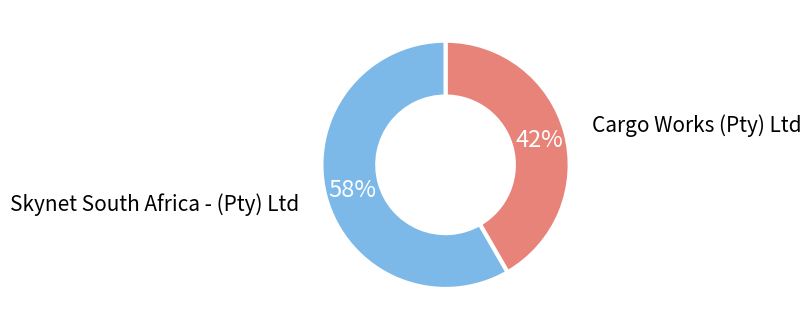

To the nearest percent, what is the average slice percentage?

50%